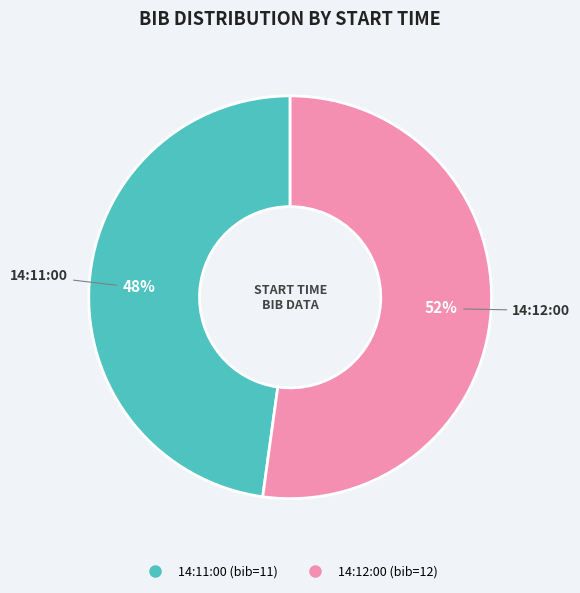

To the nearest percent, what portion does 14:12:00 represent?

52%